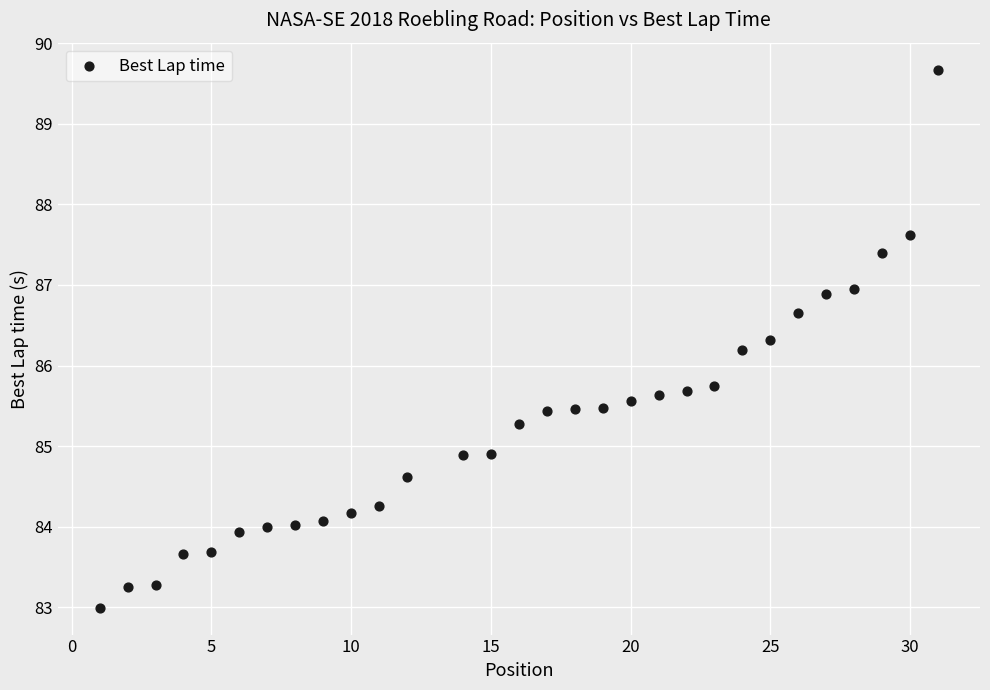

What is the range of X values (max minus min)?

30.0